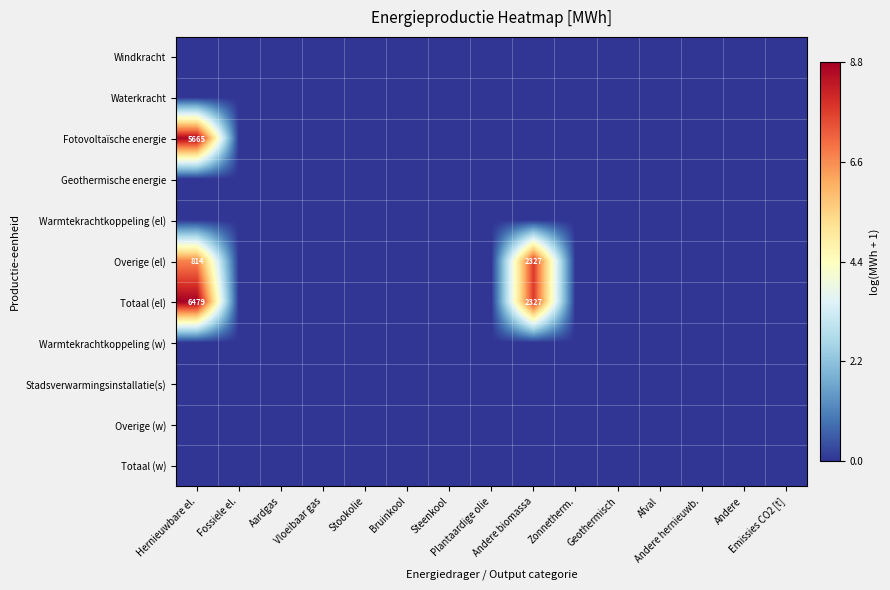

At how many categories does at least one series exceed 8?

1